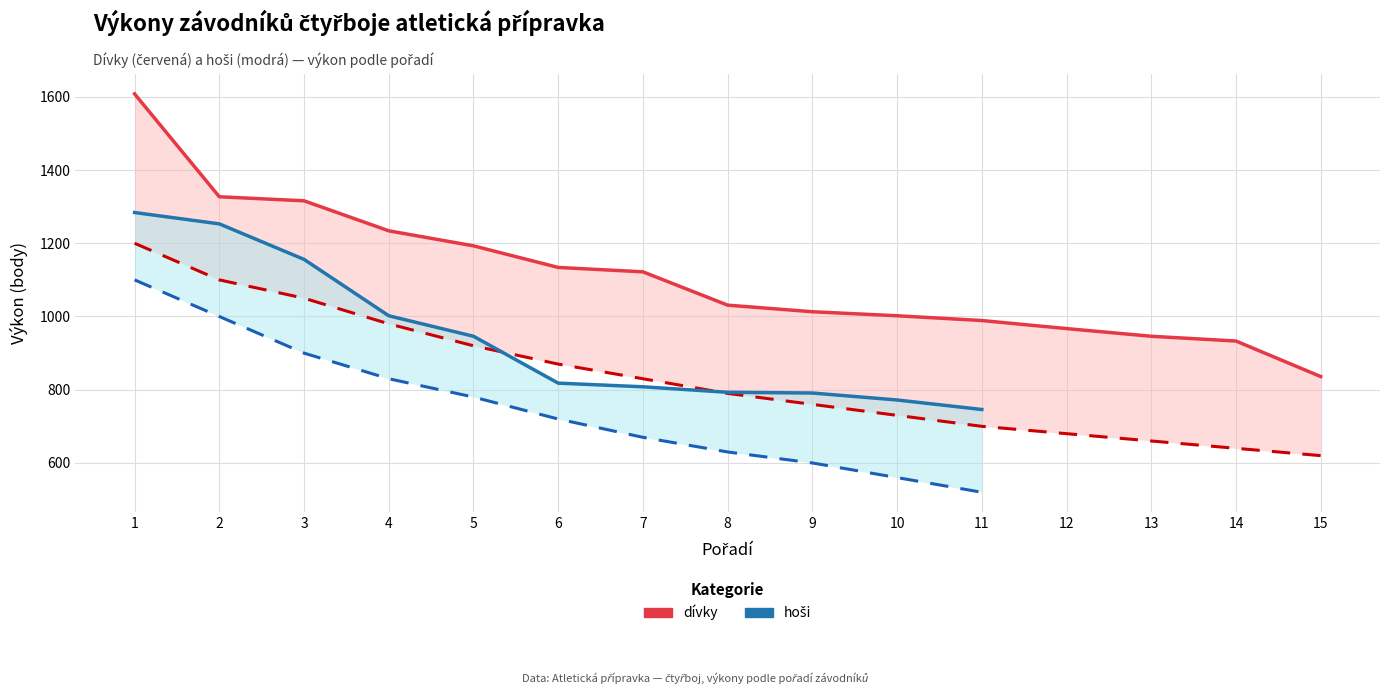

What is the difference between the values at 4 and 9?

221